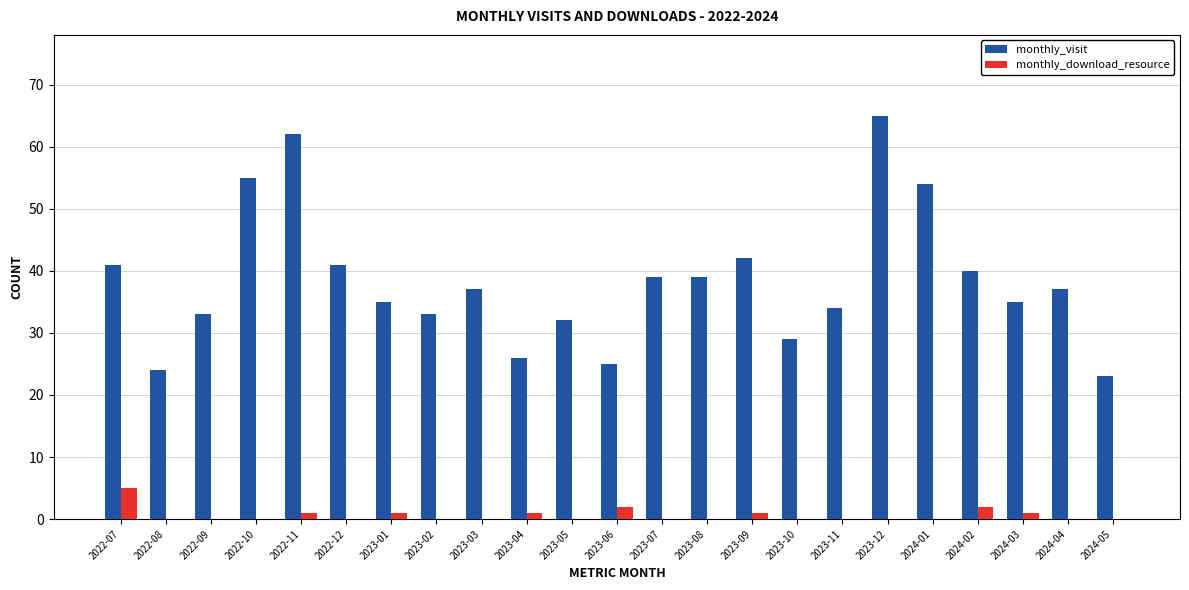

Which series has the largest total across all categories?

monthly_visit